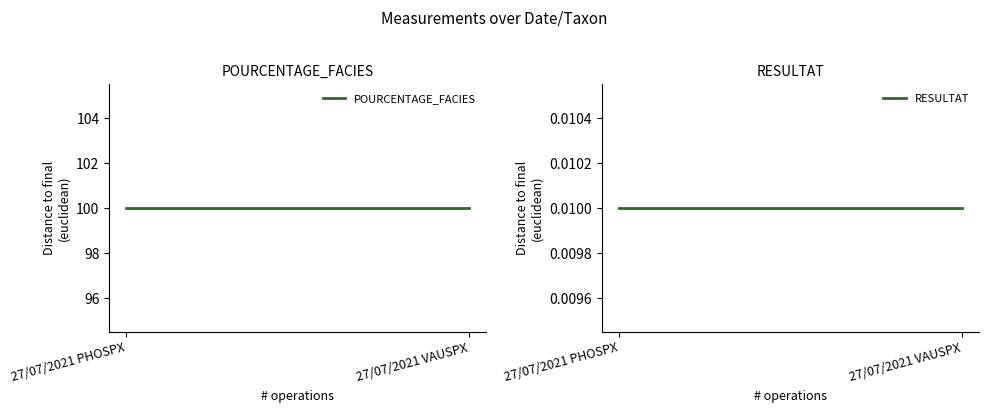

Which series has the largest range (max minus min)?

POURCENTAGE_FACIES